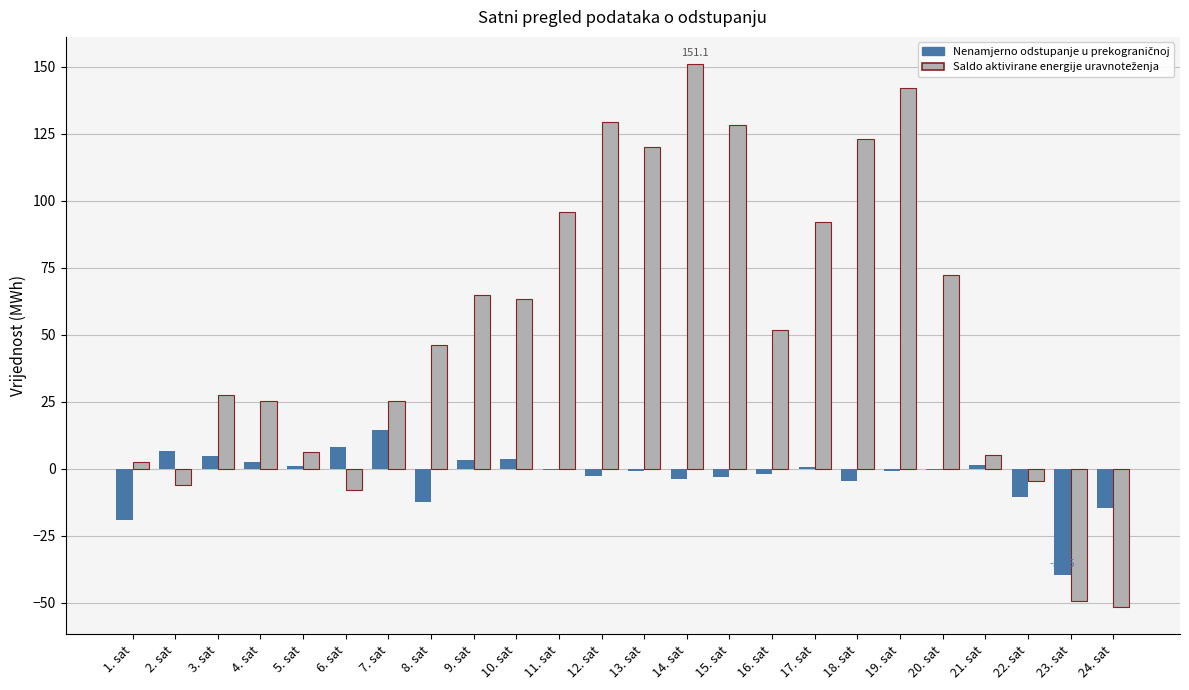

Are the bars horizontal?

No